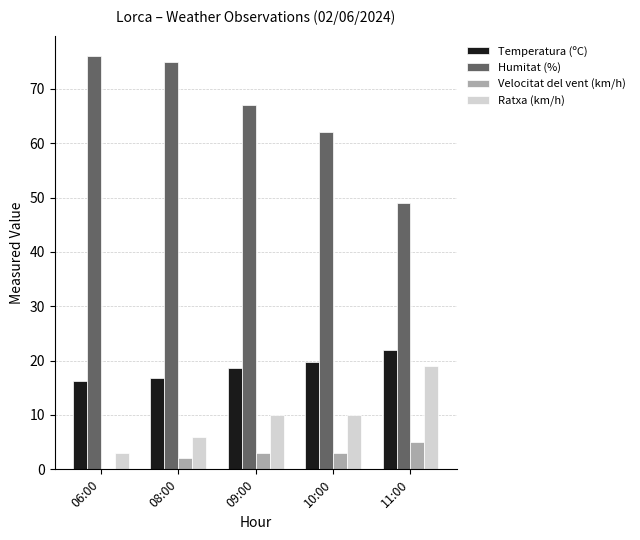

What is the difference between the Temperatura (ºC) values at 09:00 and 11:00?

3.4